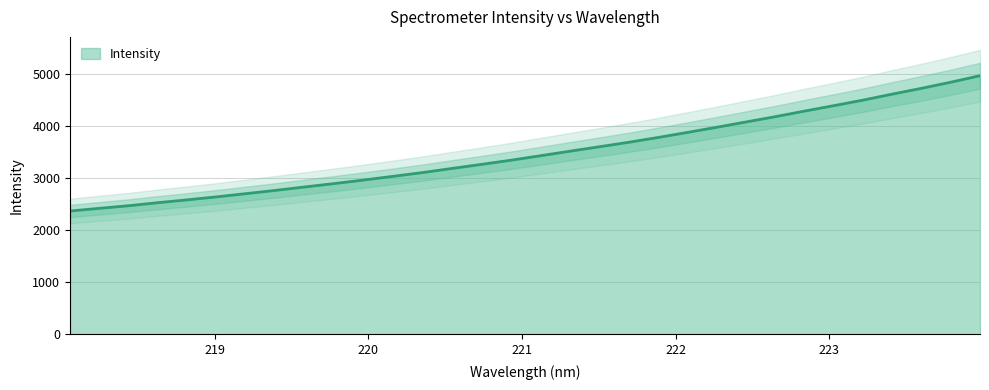

Rank the categories by value from lowest to highest.

218.0596, 218.2508, 218.442, 218.6332, 218.8244, 219.0156, 219.2067, 219.3979, 219.589, 219.7801, 219.9712, 220.1623, 220.3533, 220.5444, 220.7354, 220.9264, 221.1174, 221.3083, 221.4993, 221.6902, 221.8812, 222.0721, 222.263, 222.4538, 222.6447, 222.8355, 223.0264, 223.2172, 223.408, 223.5987, 223.7895, 223.9802